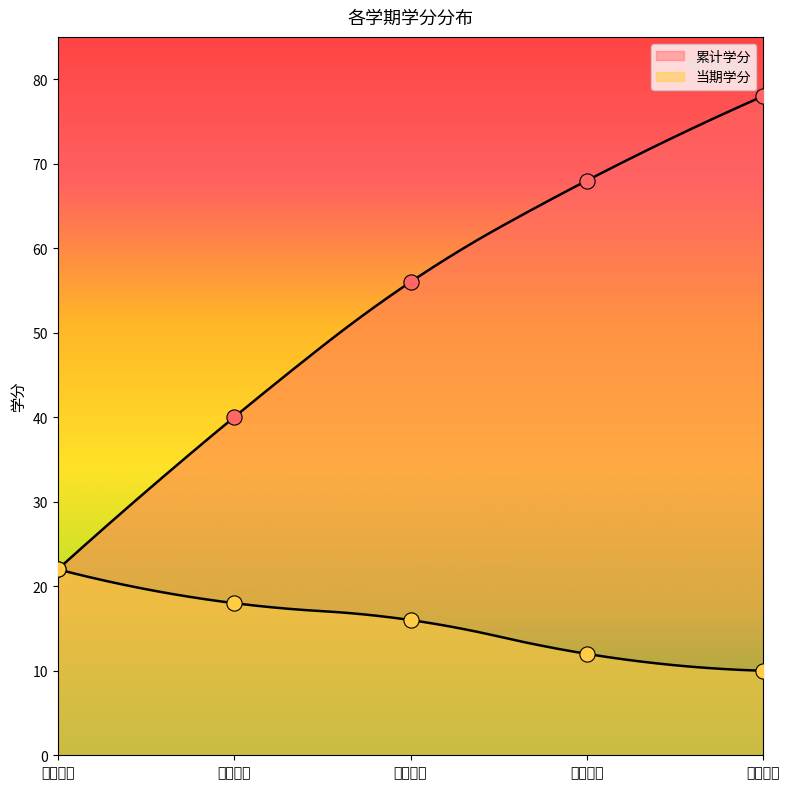

What is the total value across all series at 第四学期?

80